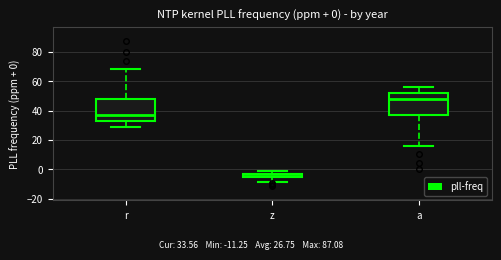

Which box has the lowest median line?

z